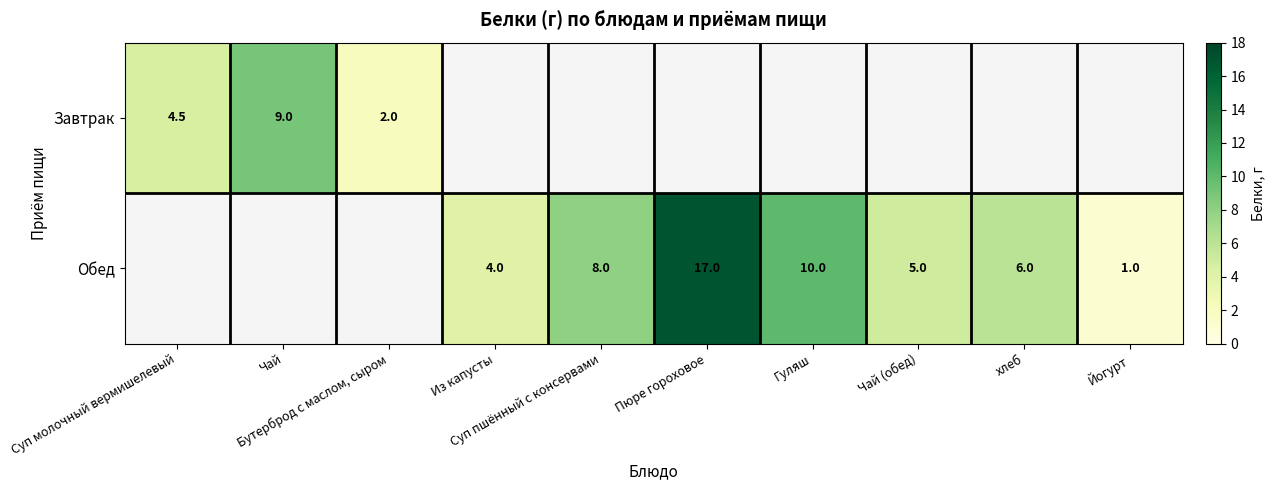

True or false: Завтрак has a value of 4.5 at Суп молочный вермишелевый.

True